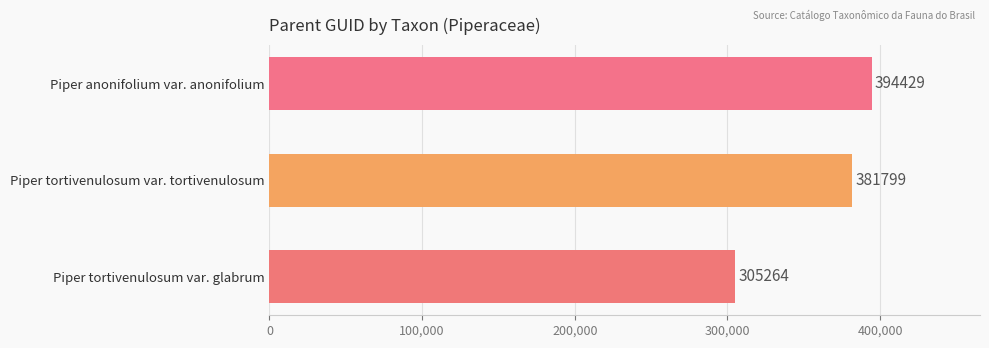

Is it true that the value at Piper anonifolium var. anonifolium is 394429?

True